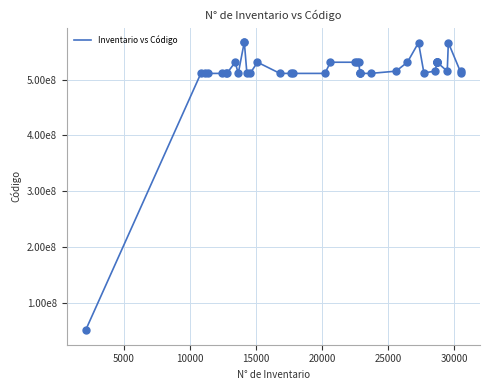

Does the chart have visible grid lines?

Yes